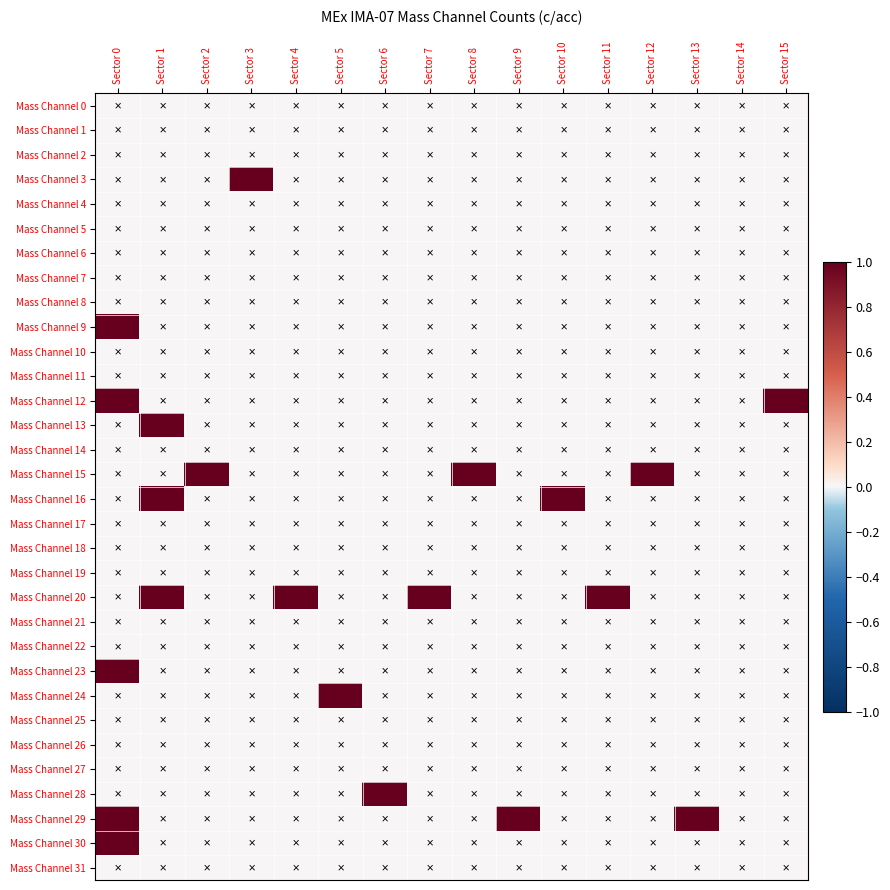

Rank the series at Sector 12 from lowest to highest value.

Mass Channel 0, Mass Channel 1, Mass Channel 2, Mass Channel 3, Mass Channel 4, Mass Channel 5, Mass Channel 6, Mass Channel 7, Mass Channel 8, Mass Channel 9, Mass Channel 10, Mass Channel 11, Mass Channel 12, Mass Channel 13, Mass Channel 14, Mass Channel 16, Mass Channel 17, Mass Channel 18, Mass Channel 19, Mass Channel 20, Mass Channel 21, Mass Channel 22, Mass Channel 23, Mass Channel 24, Mass Channel 25, Mass Channel 26, Mass Channel 27, Mass Channel 28, Mass Channel 29, Mass Channel 30, Mass Channel 31, Mass Channel 15